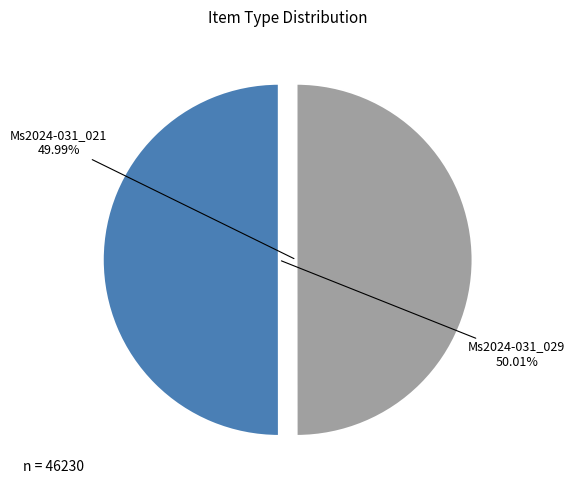

To the nearest percent, what is the combined percentage of Ms2024-031_021 and Ms2024-031_029?

100%